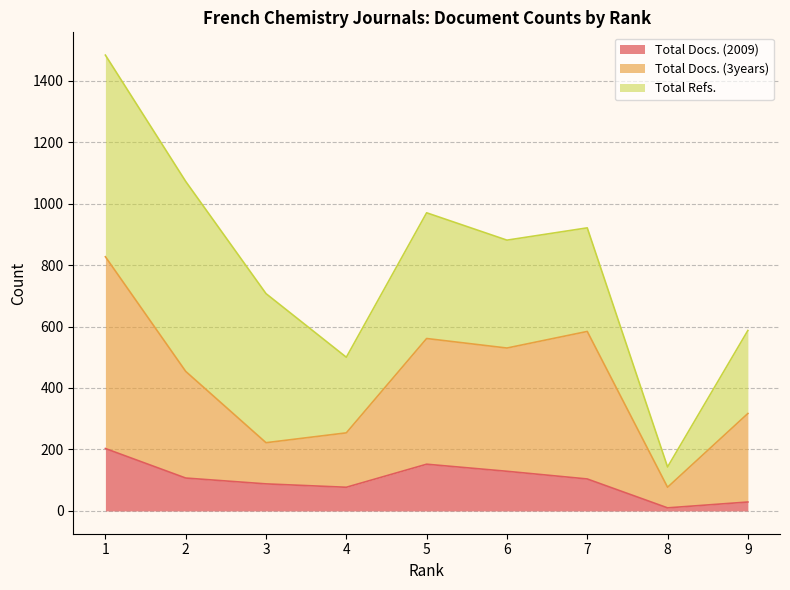

At which label does Total Docs. (3years) reach its minimum?

8